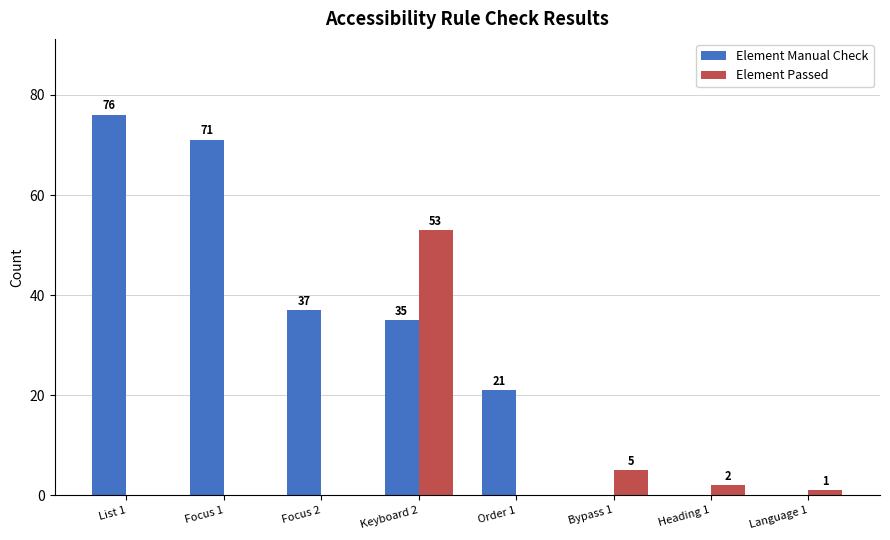

What is the sum of all Element Manual Check values?

240